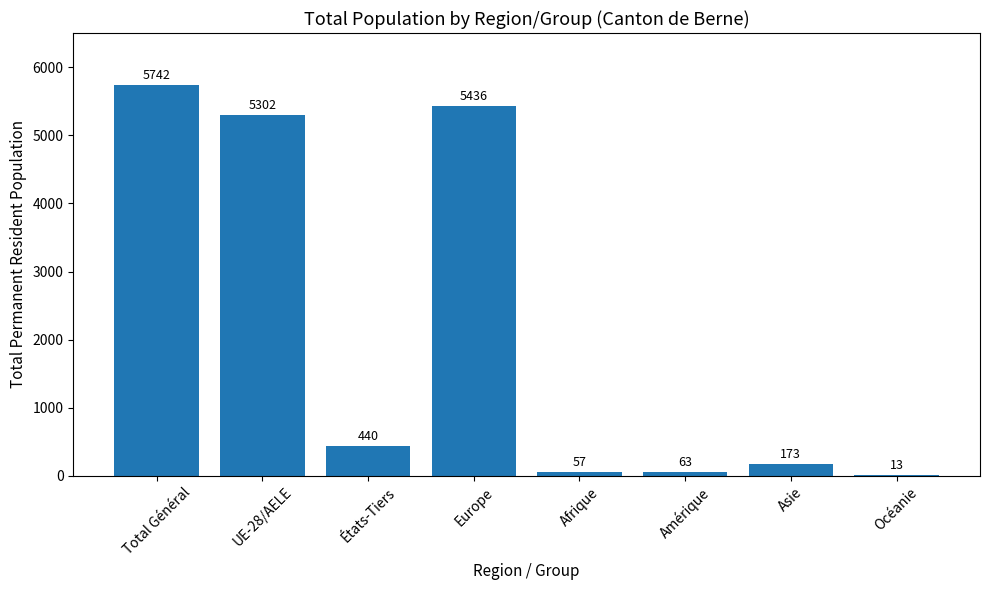

What is the sum of the values at Total Général and Afrique?

5799